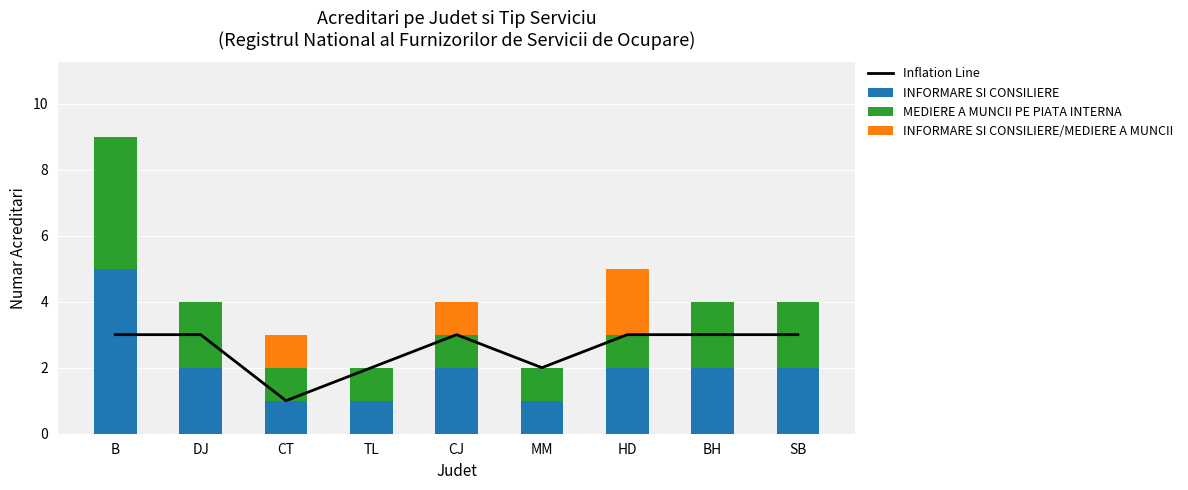

At which category is the sum across all series the highest?

B